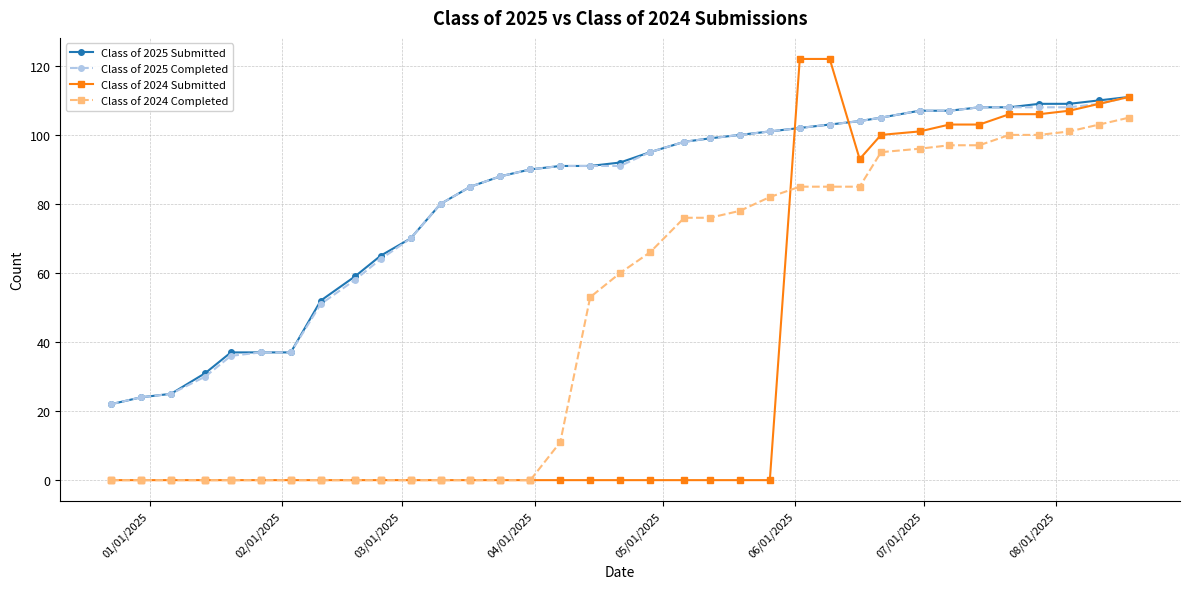

What is the value of the Class of 2025 Completed point at the 19th from the left?

95